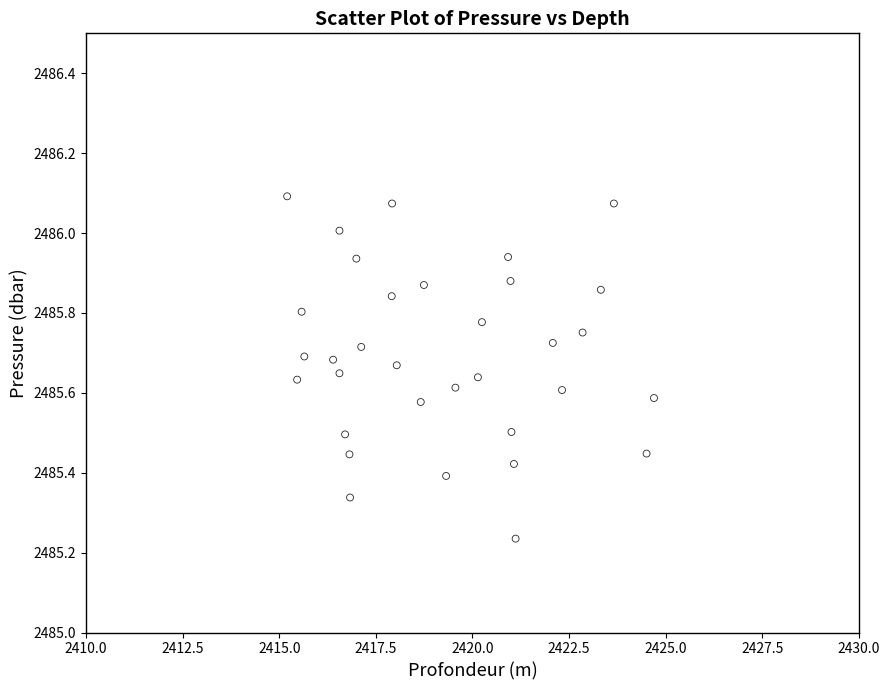

What is the range of X values (max minus min)?

9.5